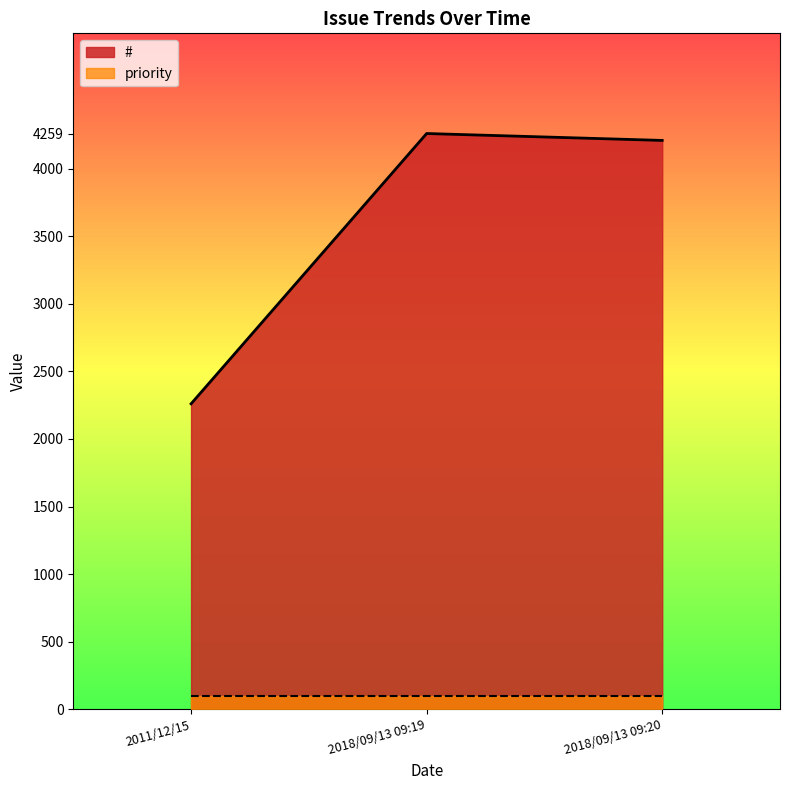

Reading left to right, list all the values displayed in this chart.

2011/12/15=2260	2018/09/13 09:19=4259	2018/09/13 09:20=4208